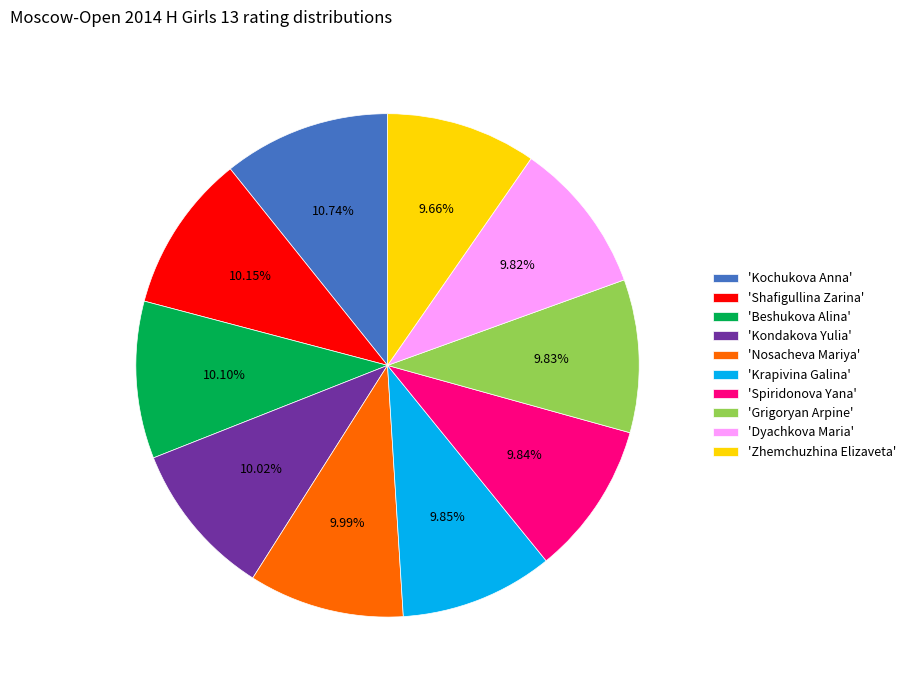

To the nearest percent, what is the difference between the largest and smallest slice percentages?

1%